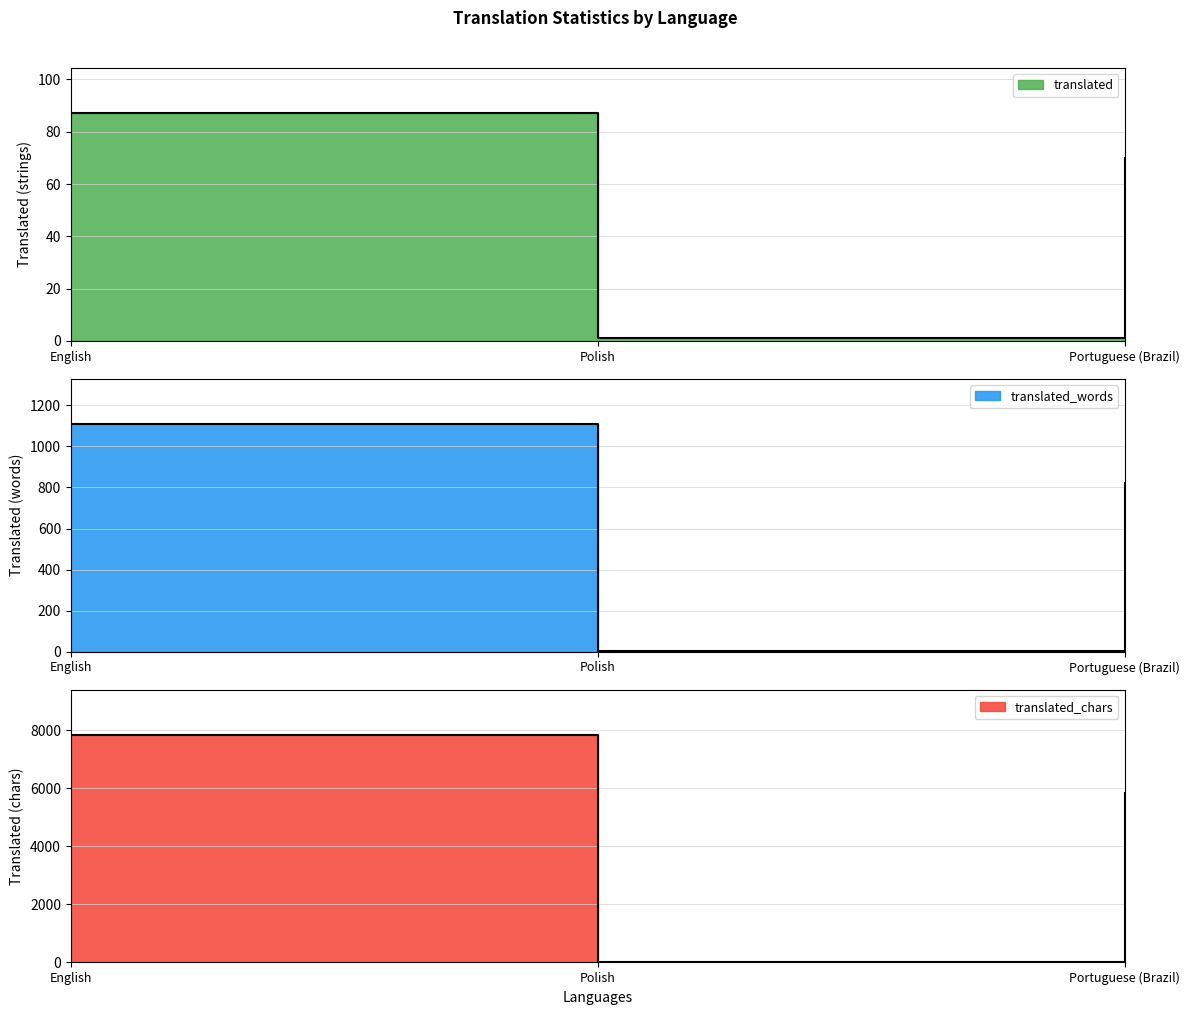

What is the difference between the maximum and minimum values in the translated_chars series?

7818